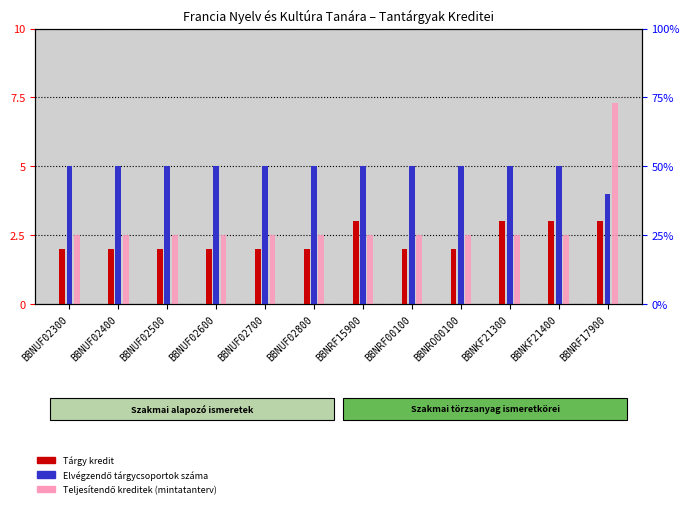

What is the difference between the maximum and second lowest values in the Tárgy kredit series?

1